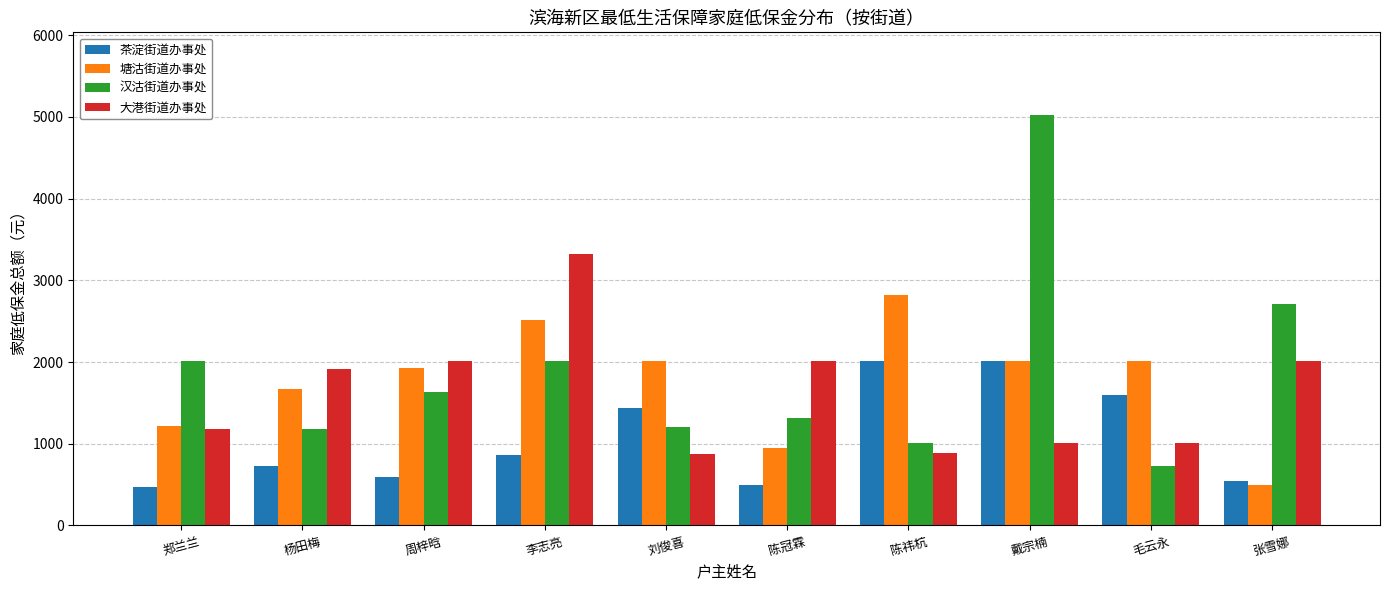

Is it true that 汉沽街道办事处 equals 4541 at 张雪娜?

False